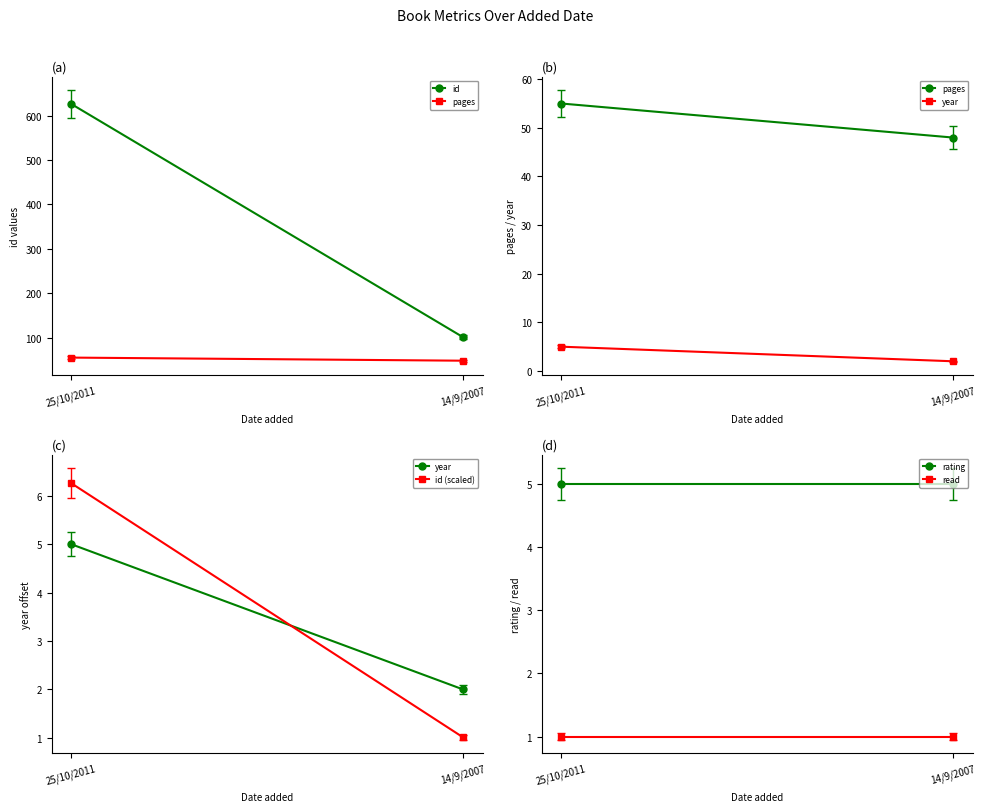

What position from the left is 25/10/2011?

1